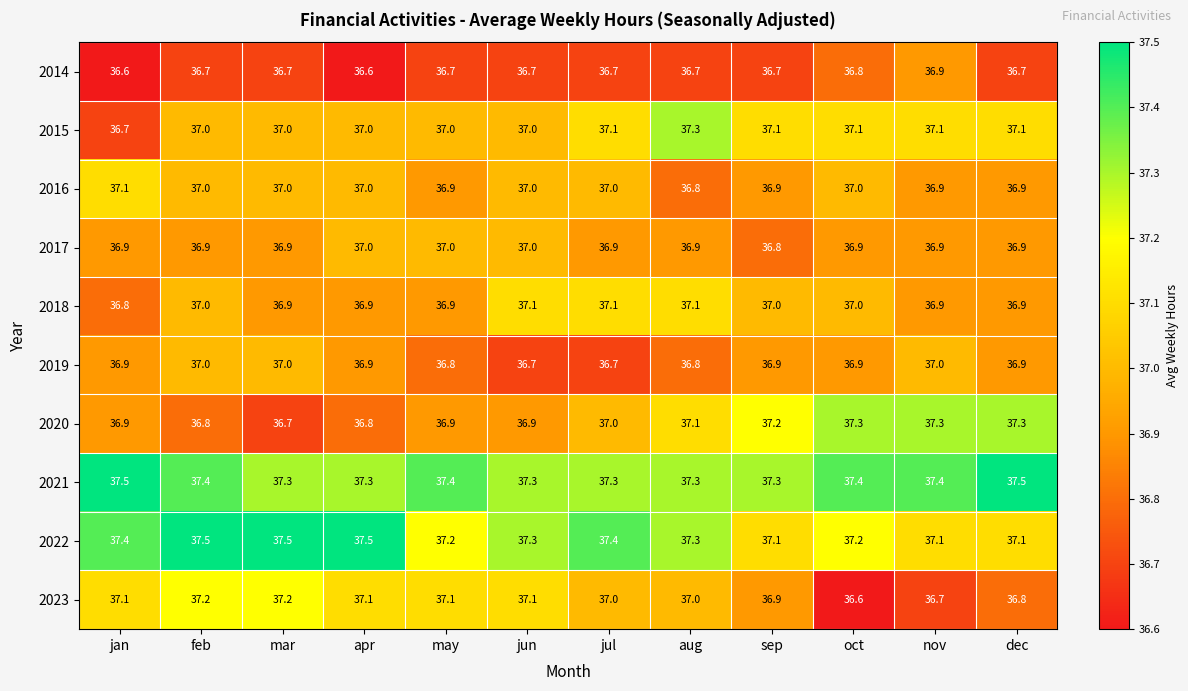

At which label does 2017 reach its minimum?

sep